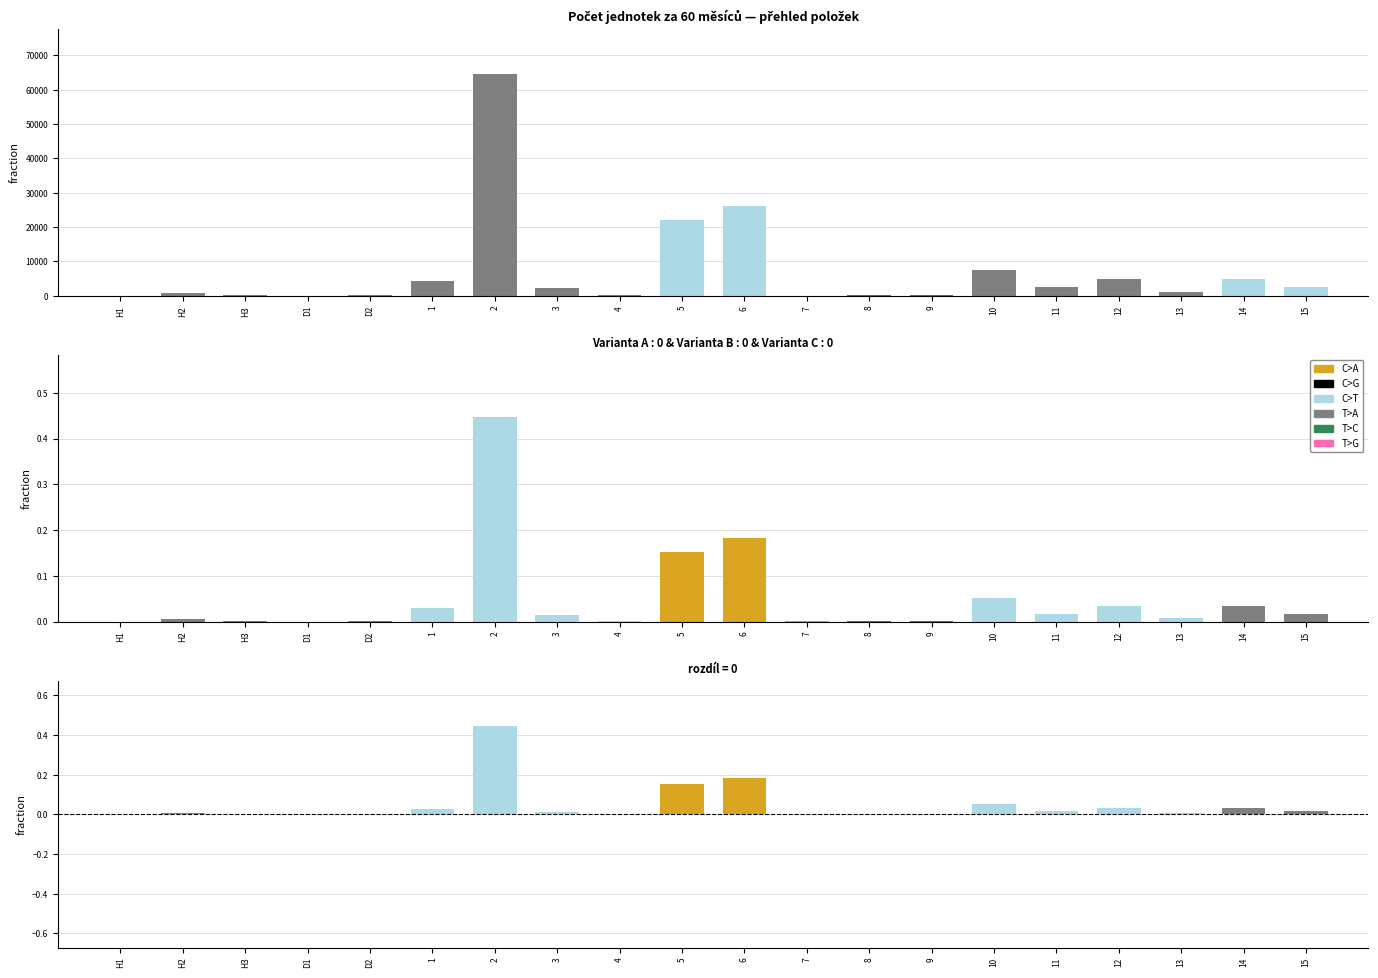

The value of count_units at H1 is 17.0. True or false?

False